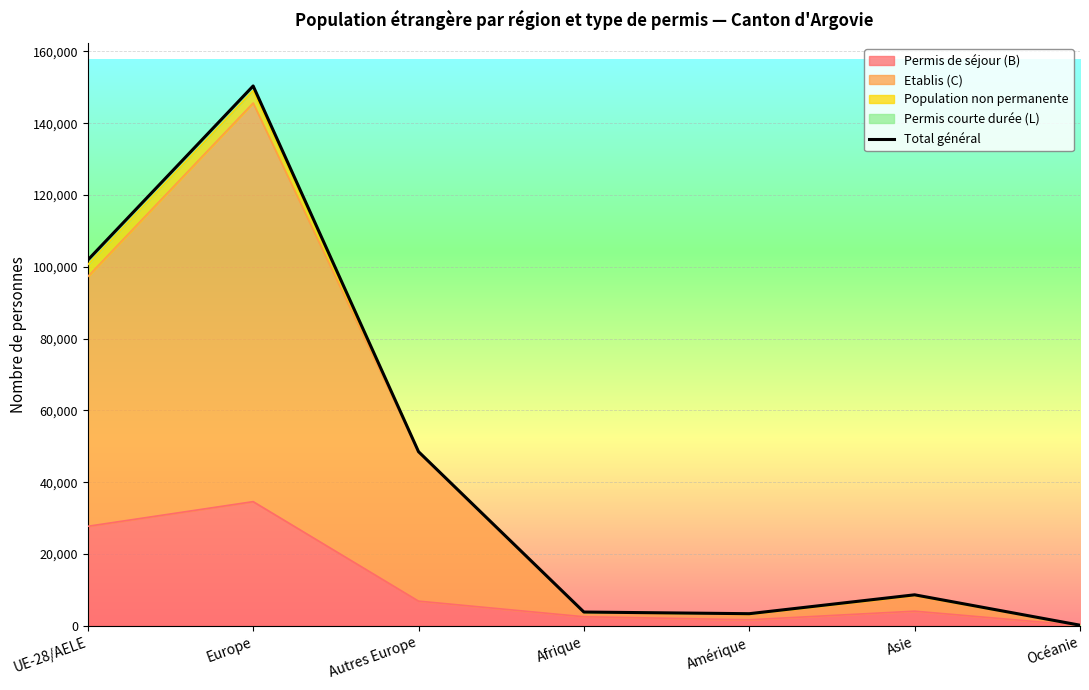

True or false: the data shows 3367 at Amérique.

True